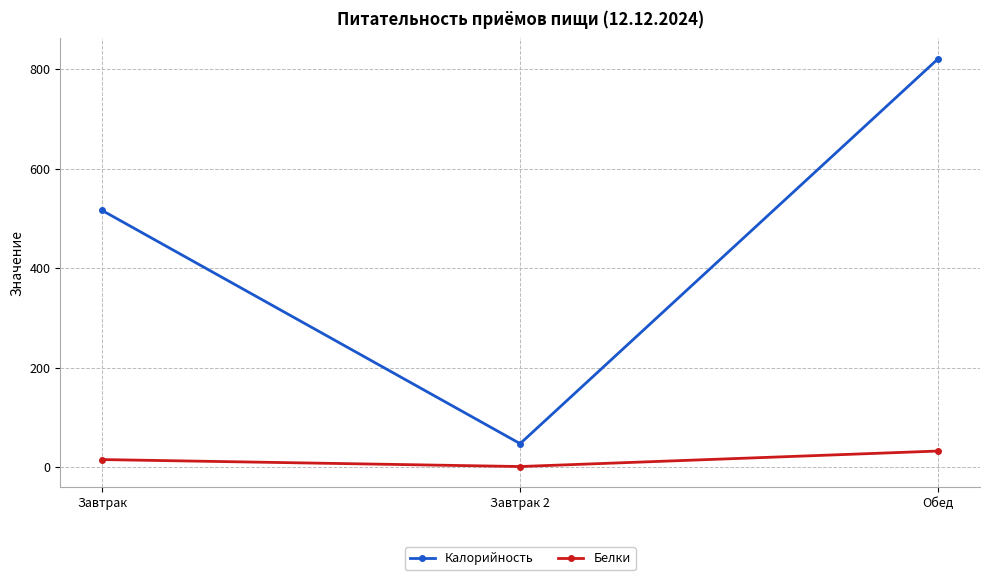

At which label does Белки reach its peak?

Обед